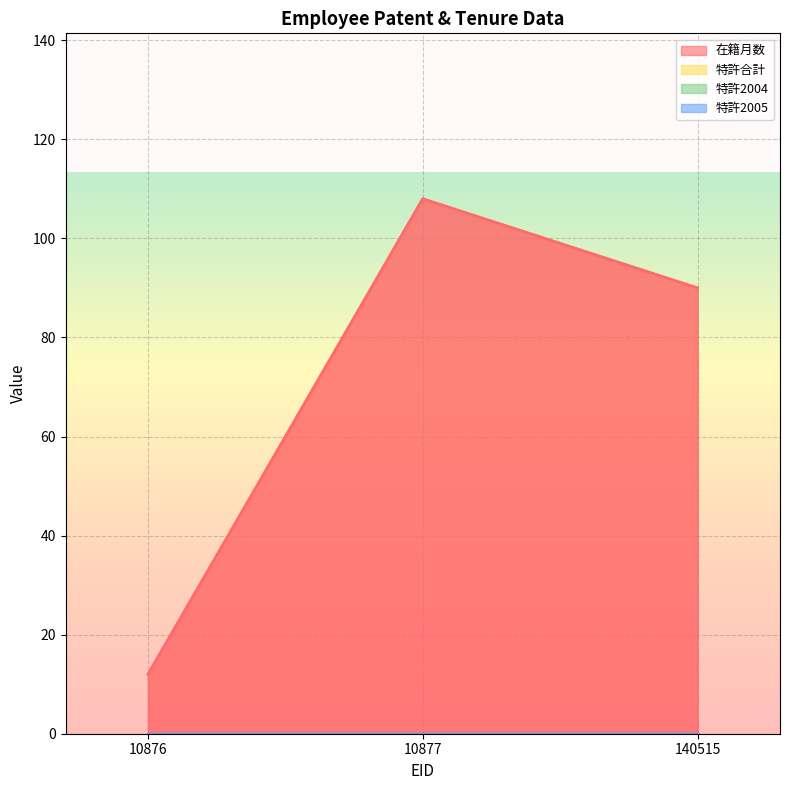

Does the chart display data point markers on the line(s)?

No